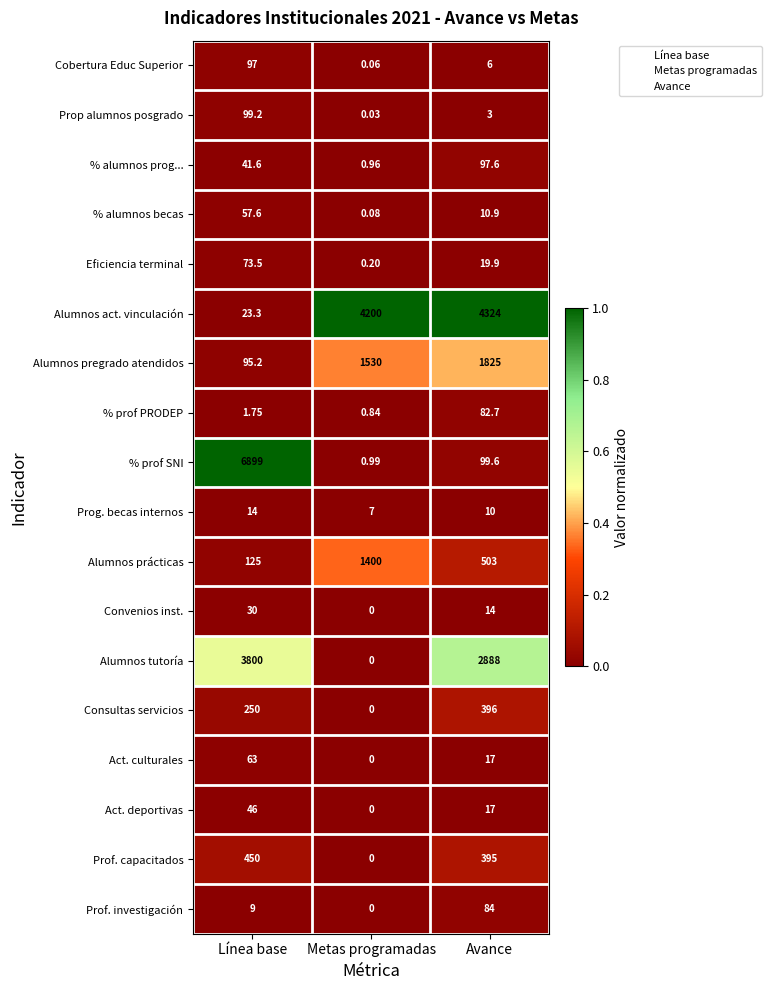

Which series has the widest spread of values?

% prof SNI